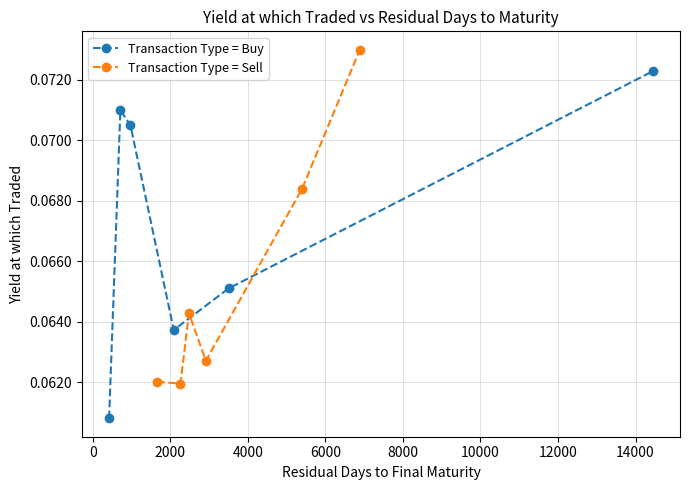

What is the maximum value for Transaction Type = Sell?

0.1